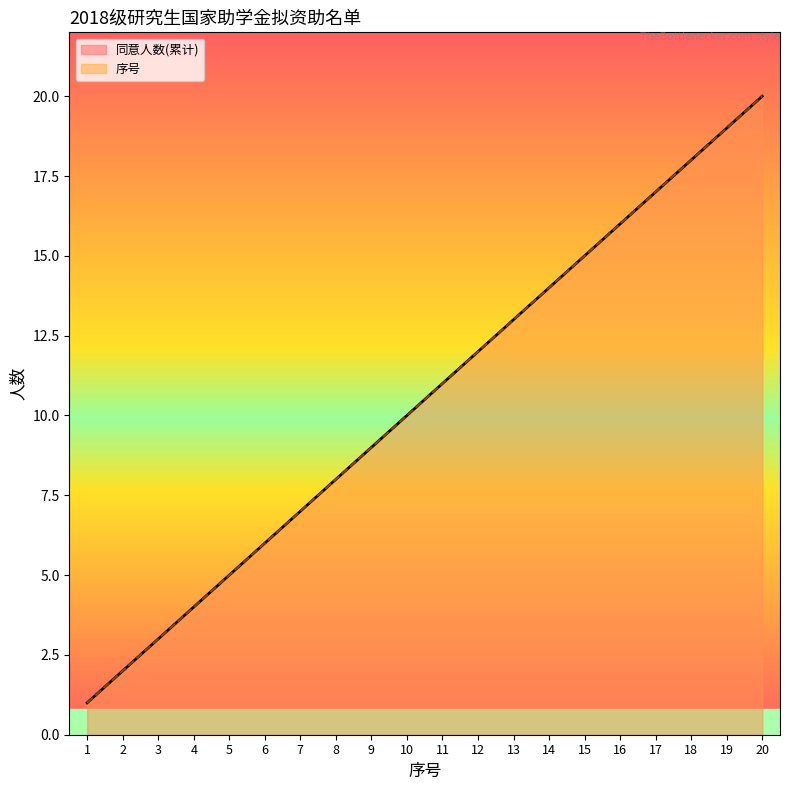

Which category has the lowest value in the 序号_line series?

1